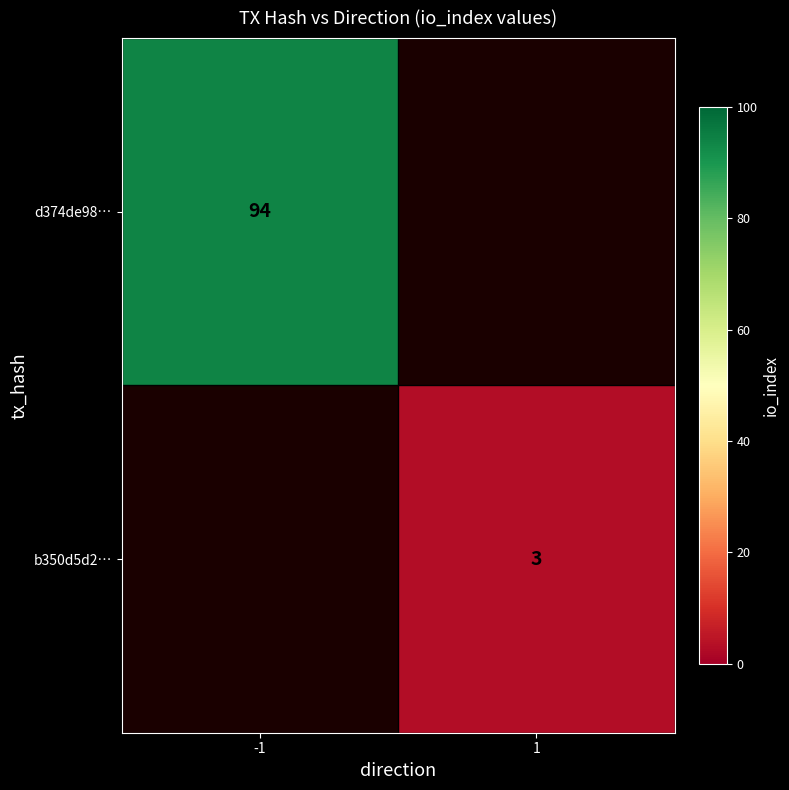

The b350d5d2… series shows 3 at 1. True or false?

True